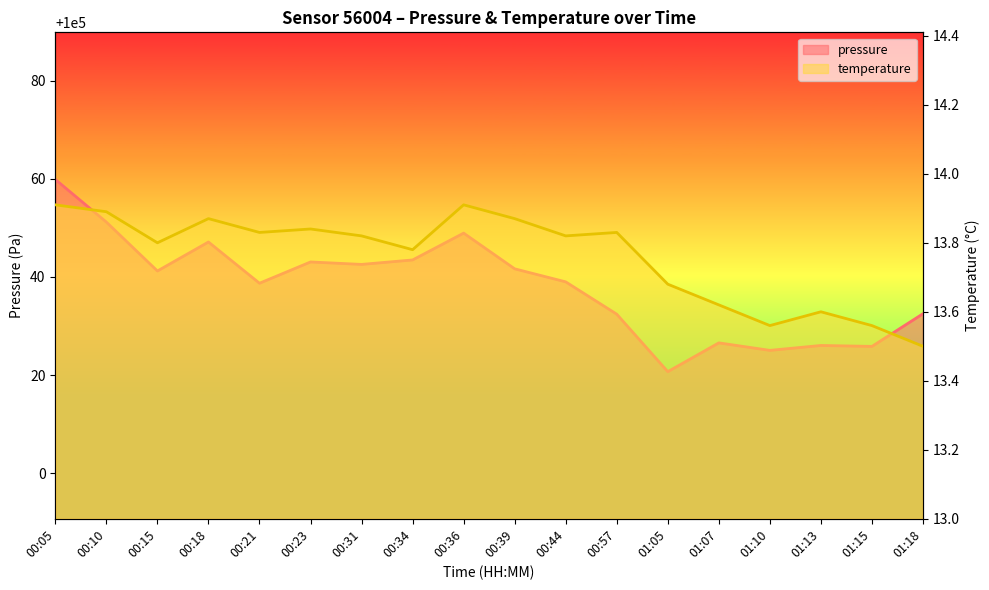

The temperature series shows 13.9 at 00:18. True or false?

True